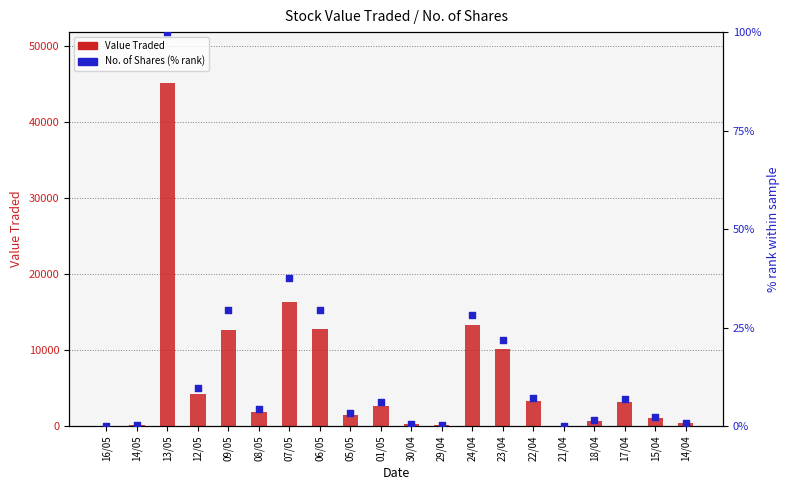

What are all the series names shown in the legend?

Value Traded, No. of Shares (% rank)